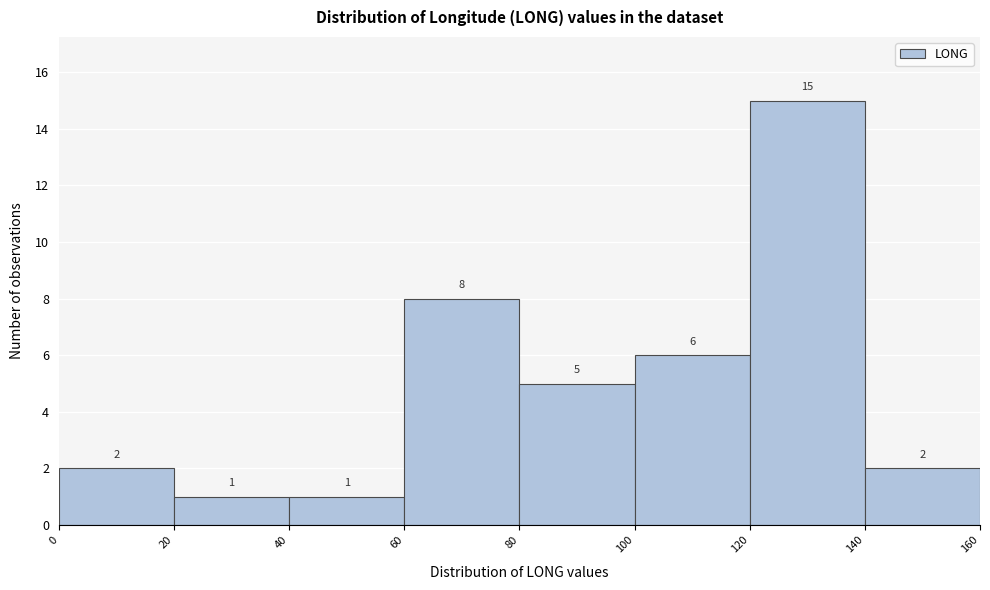

Reading left to right, list every bar in this chart as the range it spans on the x-axis followed by its height.

0 to 20: 2
20 to 40: 1
40 to 60: 1
60 to 80: 8
80 to 100: 5
100 to 120: 6
120 to 140: 15
140 to 160: 2